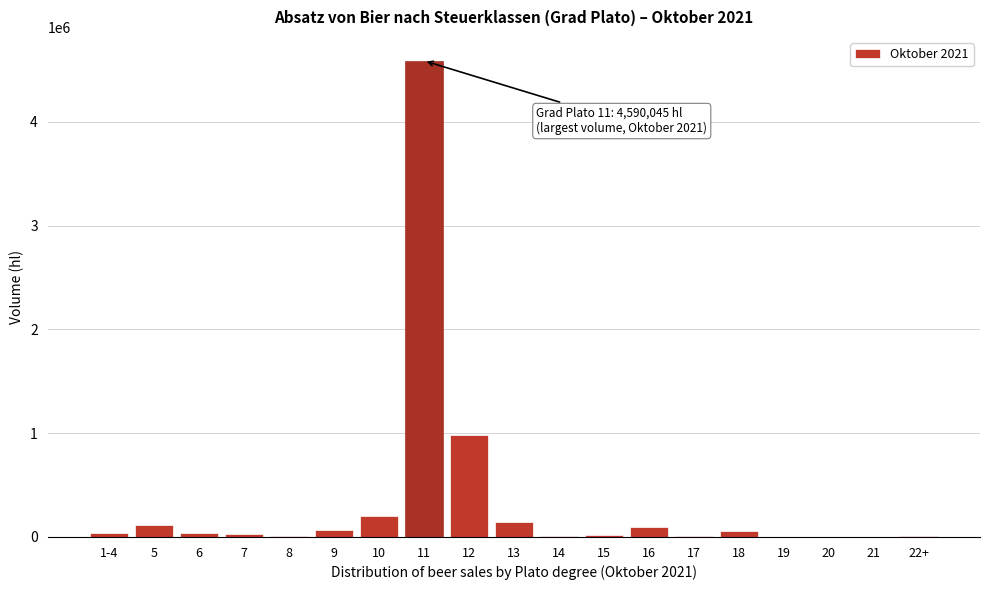

The value at 12 is 981563.8. True or false?

True